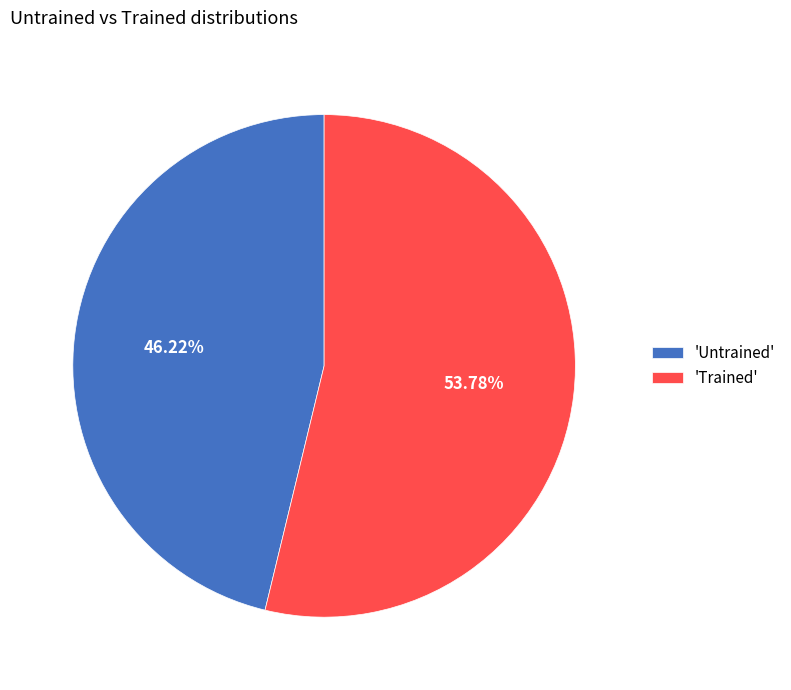

Rank the categories by value from highest to lowest.

'Trained', 'Untrained'